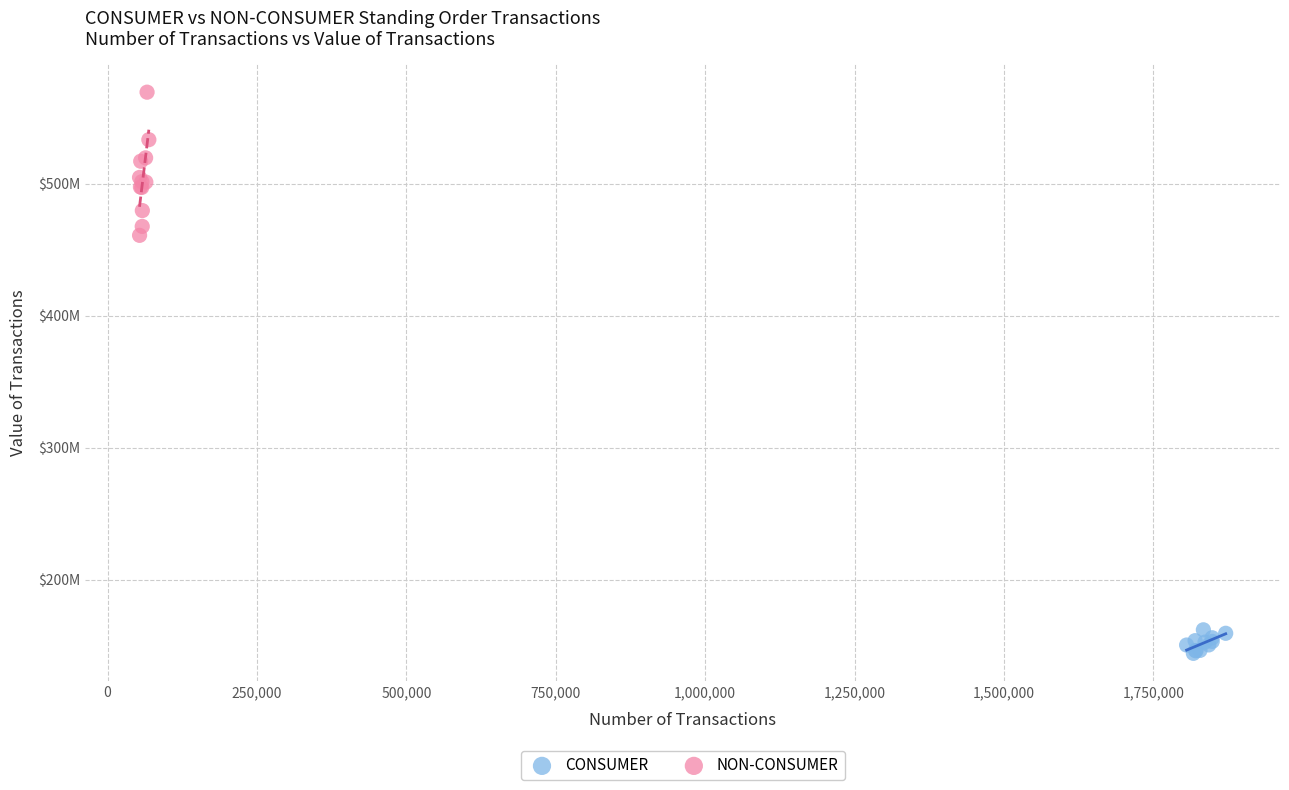

What are all the series names shown in the legend?

CONSUMER, NON-CONSUMER